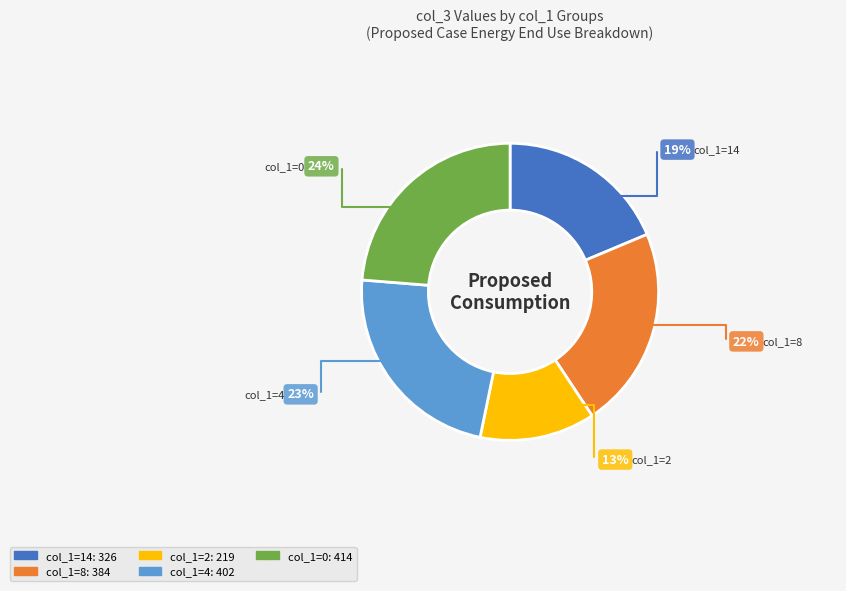

To the nearest percent, what is the difference between the largest and smallest slice percentages?

11%